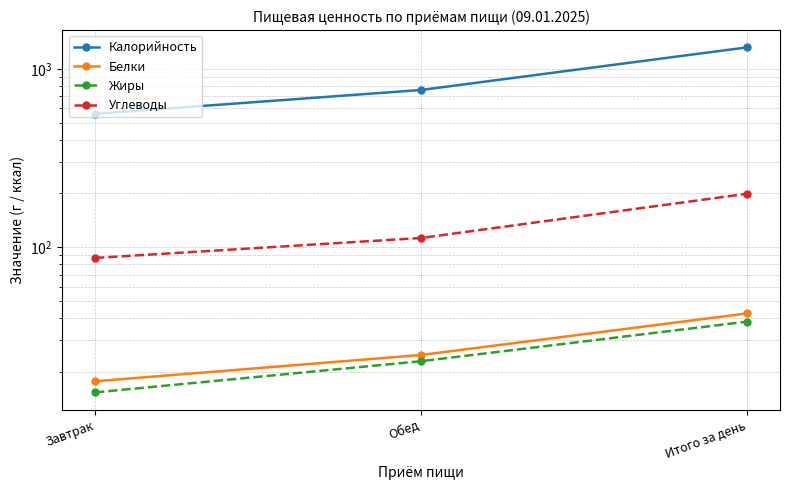

What is the difference between the Белки values at Итого за день and Обед?

17.6